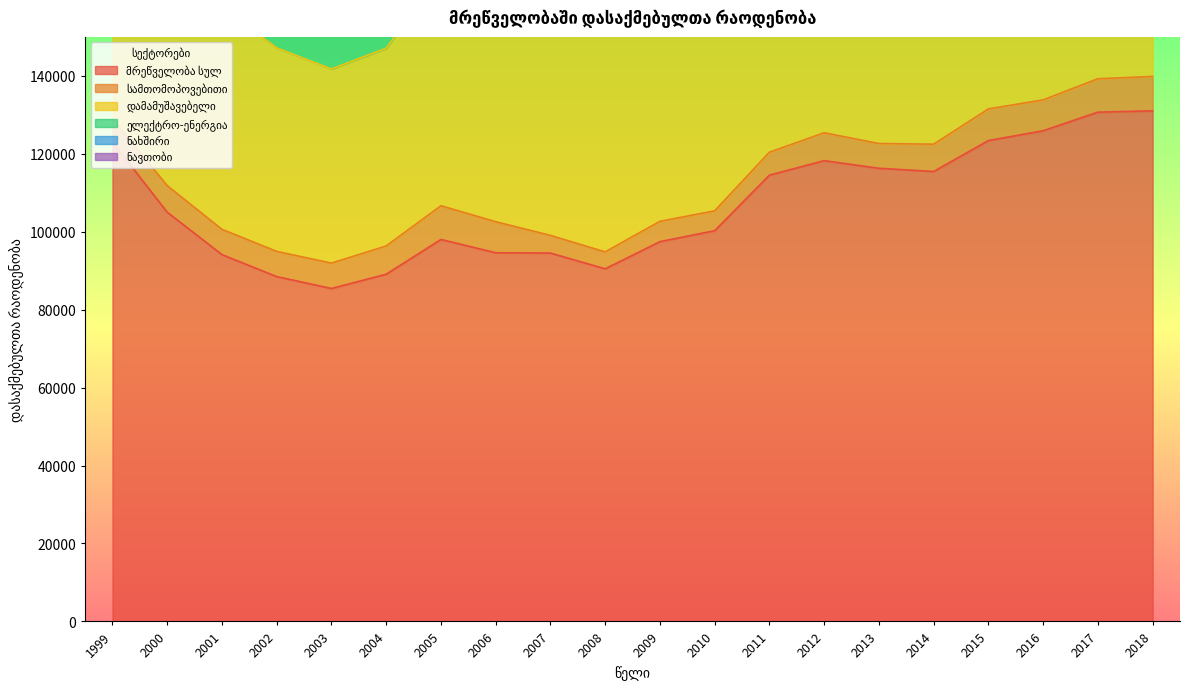

Which series has the widest spread of values?

მრეწველობა სულ